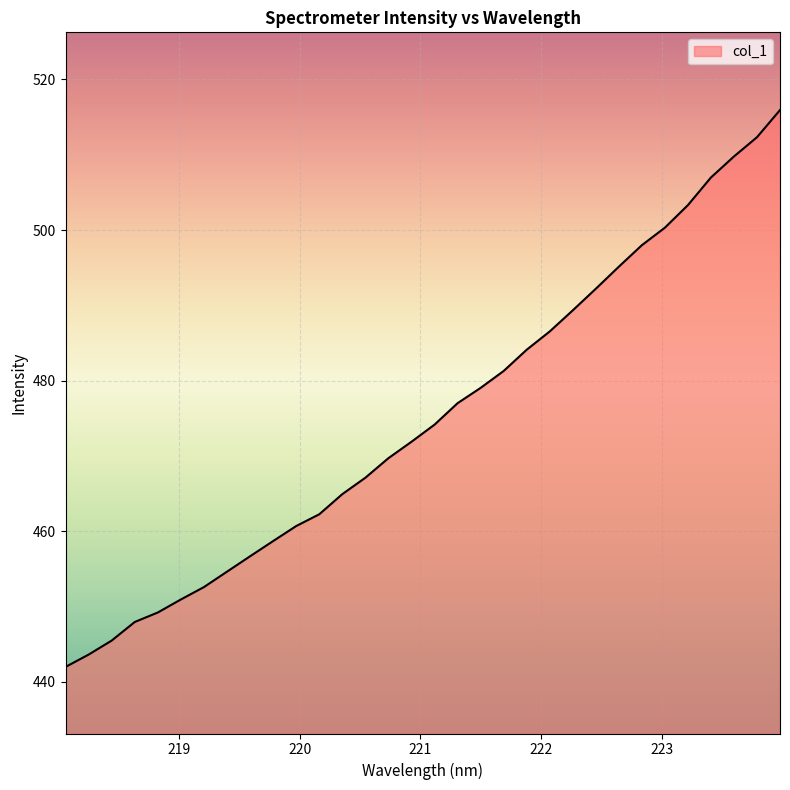

What is the difference between the maximum and minimum values?

73.9